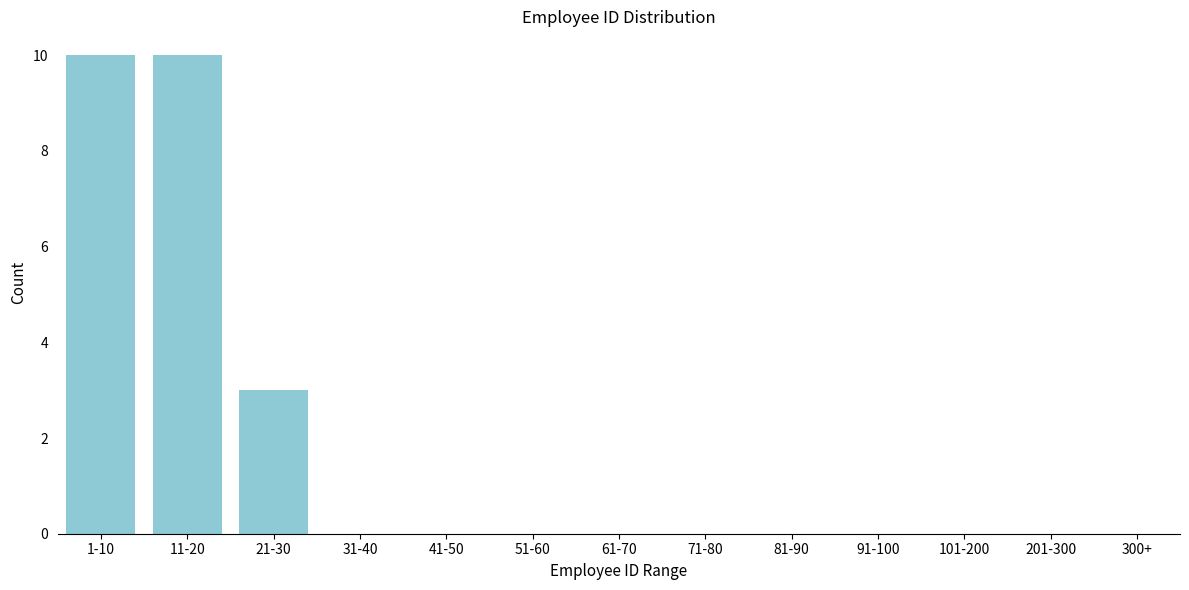

Reading left to right, what are all the values shown in this chart?

1-10=10	11-20=10	21-30=3	31-40=0	41-50=0	51-60=0	61-70=0	71-80=0	81-90=0	91-100=0	101-200=0	201-300=0